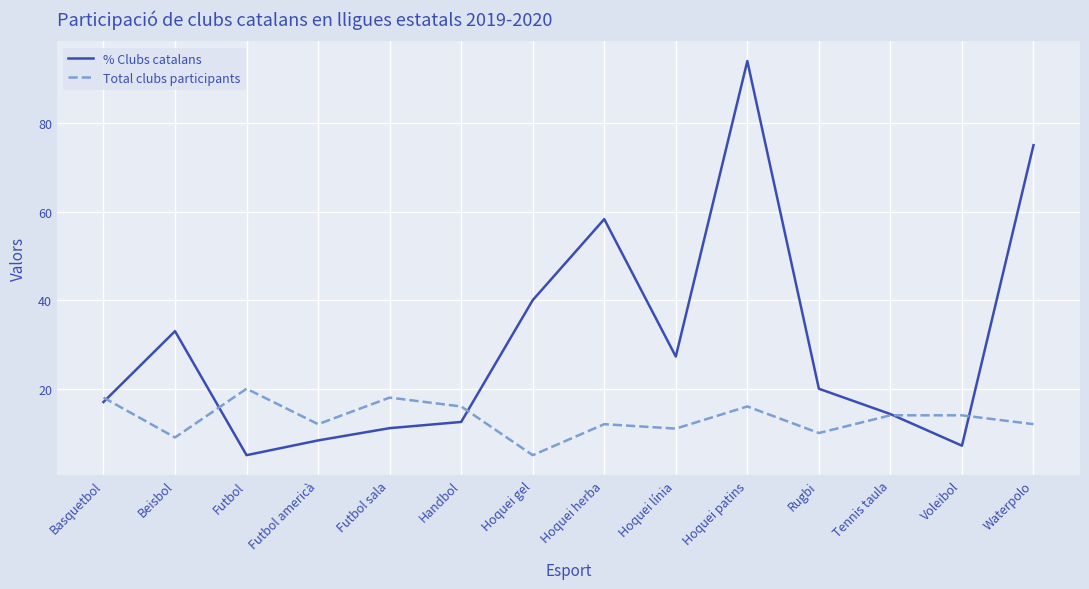

Which category has the lowest value in the % Clubs catalans series?

Futbol